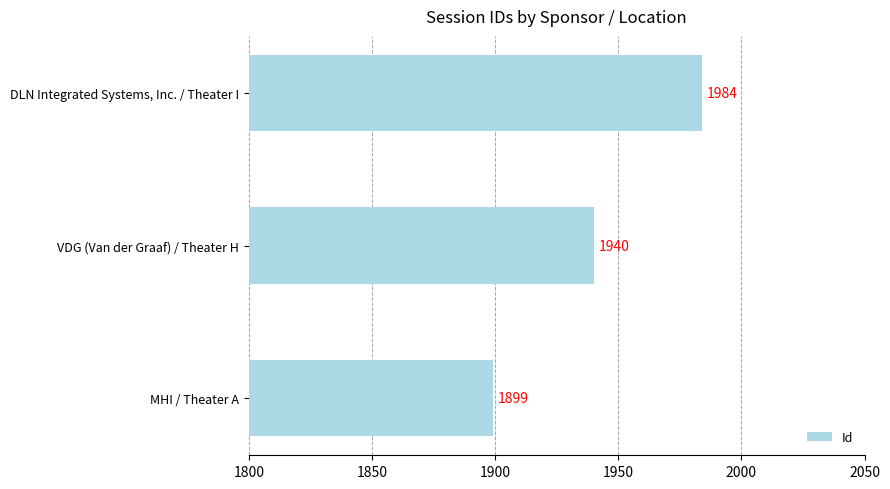

The chart shows a value of 1940 at VDG (Van der Graaf) / Theater H. True or false?

True